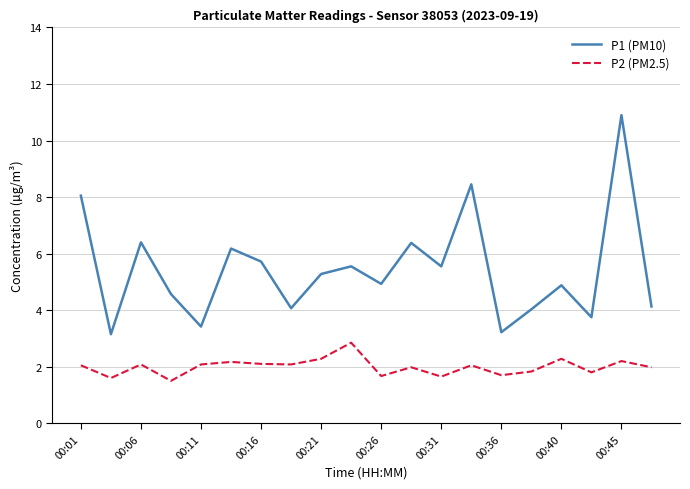

Which series has the largest total across all categories?

P1 (PM10)